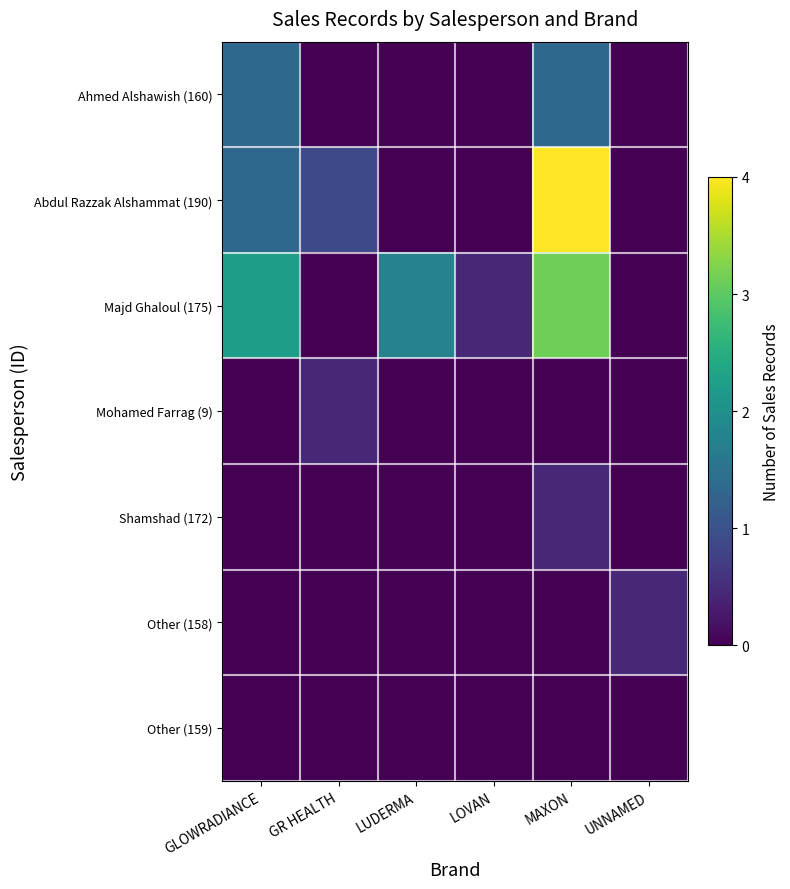

List the labels in order of Other (159) value, largest first.

GLOWRADIANCE, GR HEALTH, LUDERMA, LOVAN, MAXON, UNNAMED